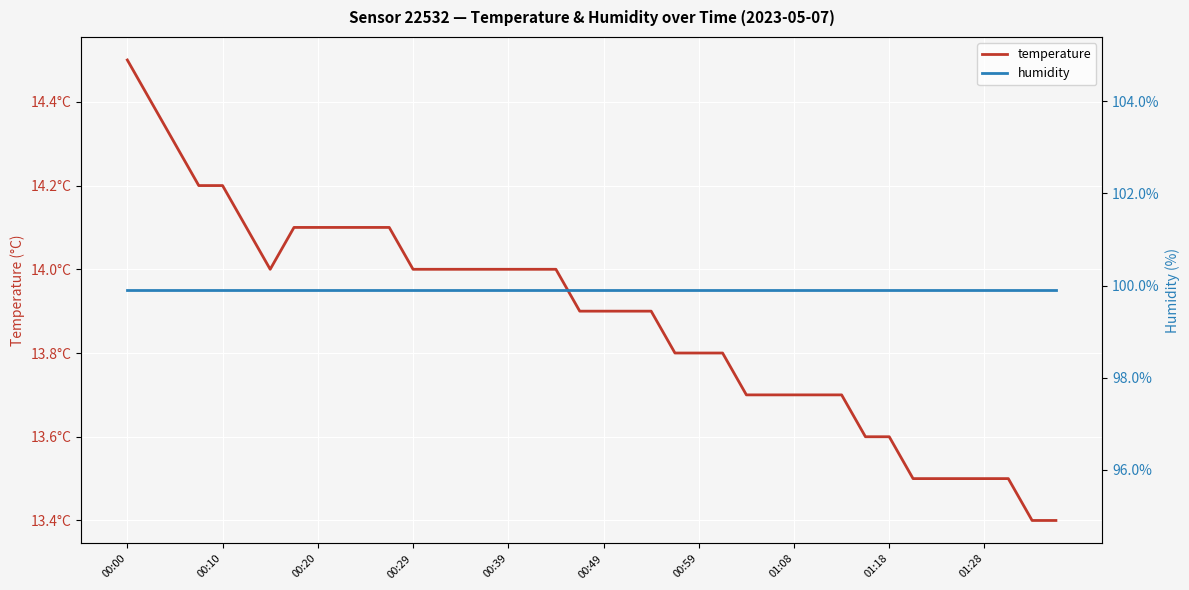

At 11, list the series in order from largest to smallest.

humidity, temperature